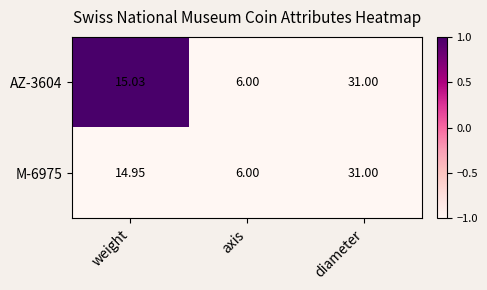

At which category is the sum across all series the highest?

diameter